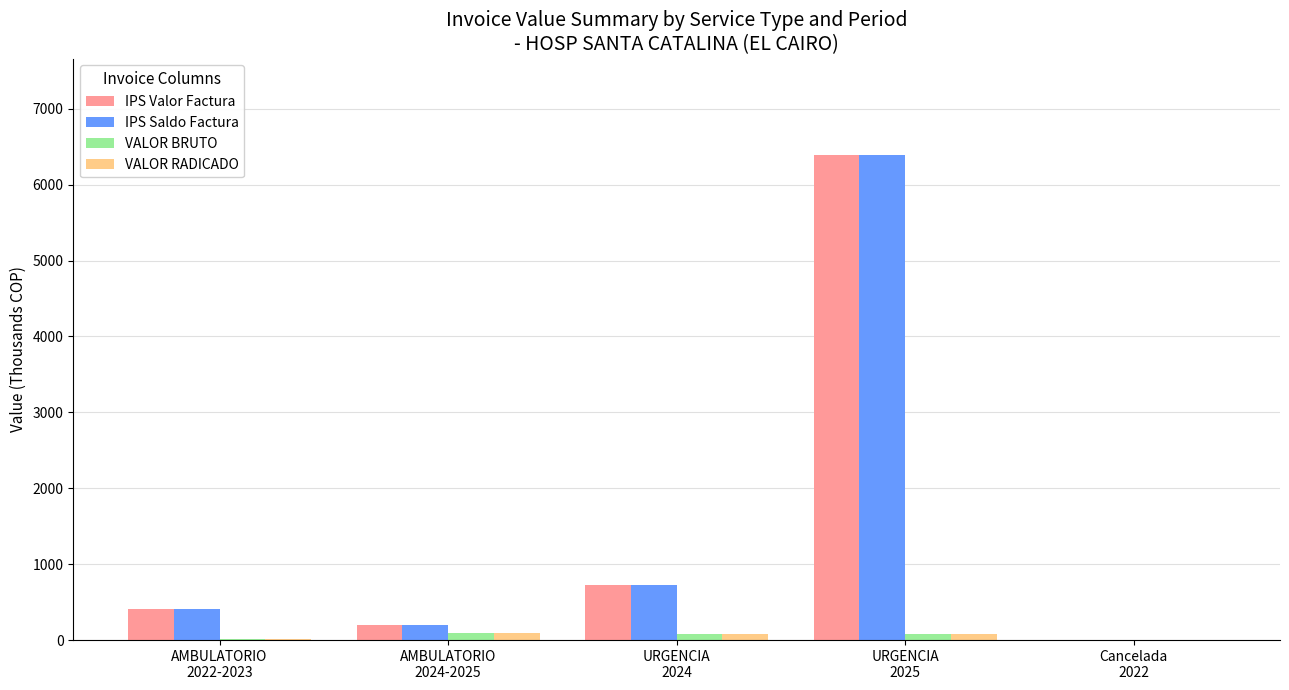

At which label does IPS Saldo Factura first exceed 405?

AMBULATORIO
2022-2023